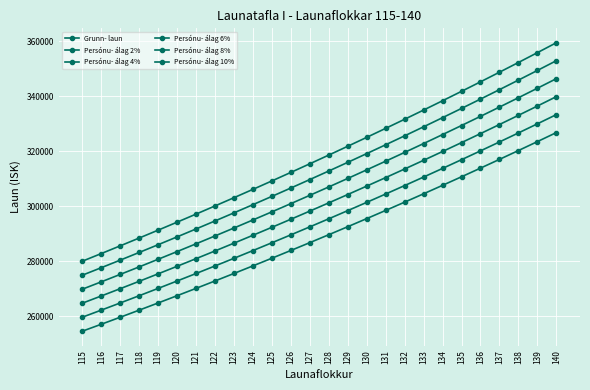

How many lines are shown in the chart?

6